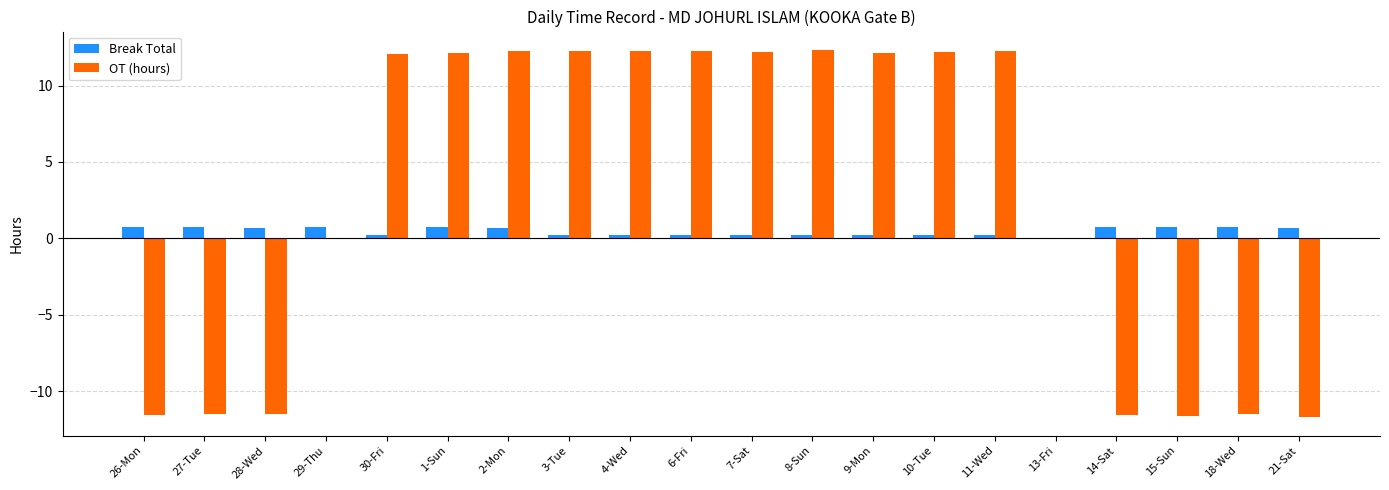

Is it true that OT (hours) equals -11.5 at 18-Wed?

True